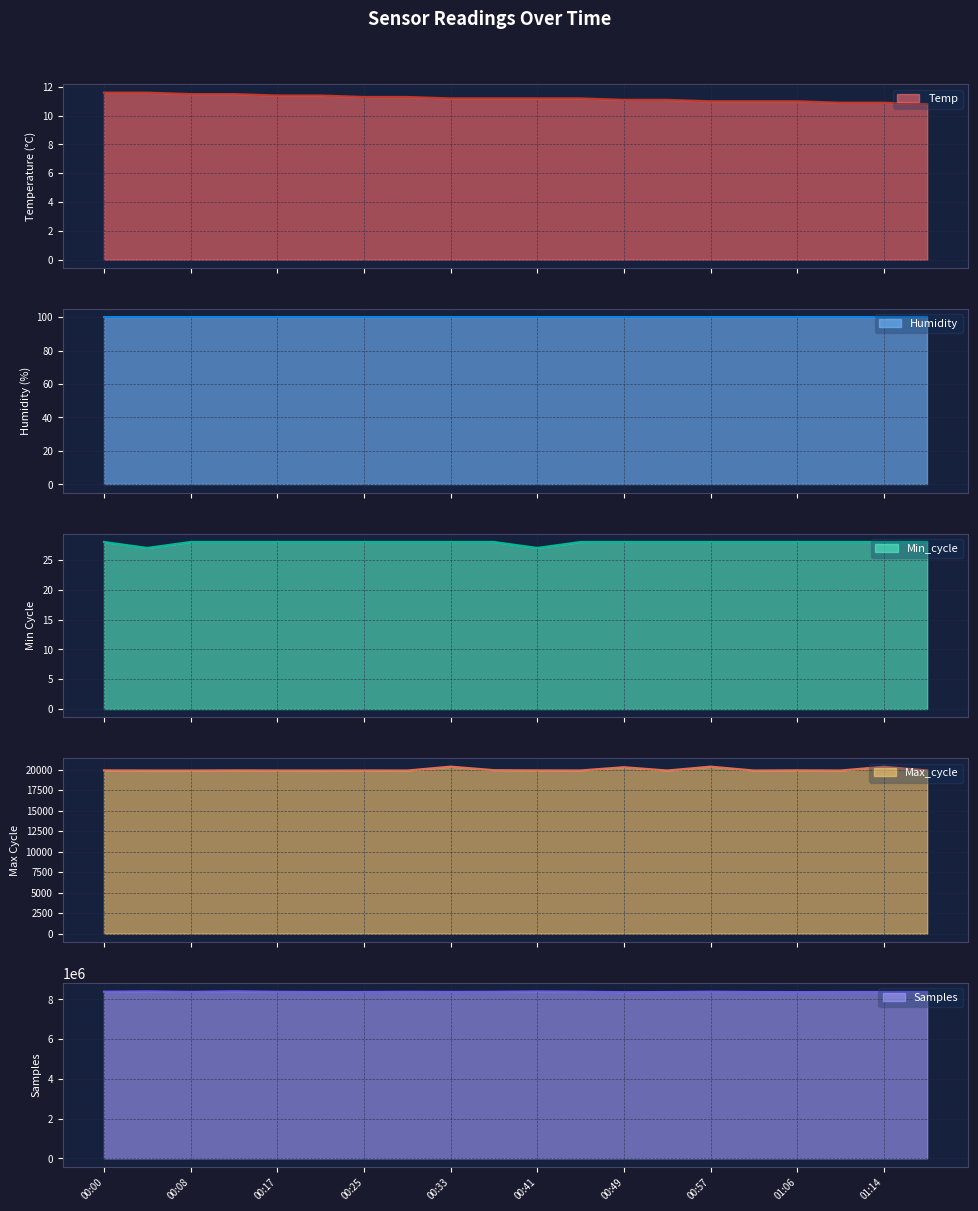

Which category has the lowest value in the Samples series?

00:49